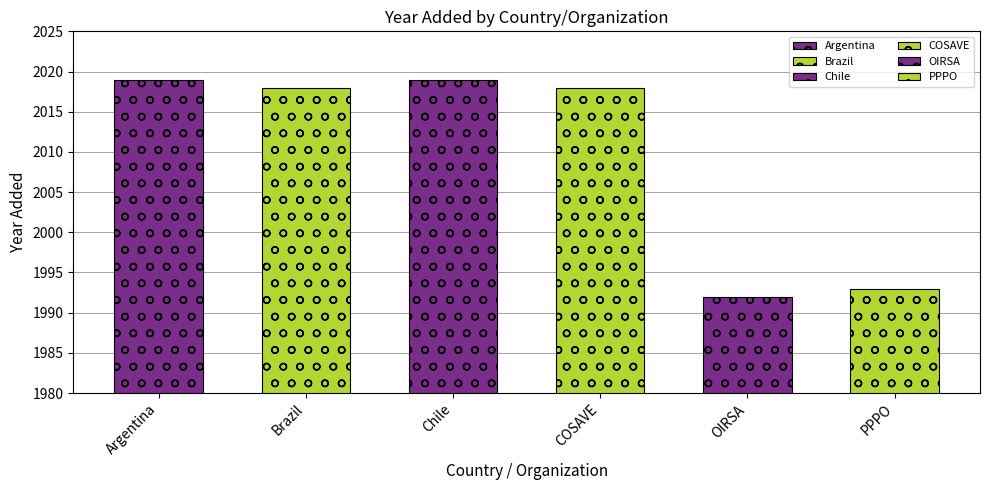

Where is the data nearest to the value 2005?

PPPO